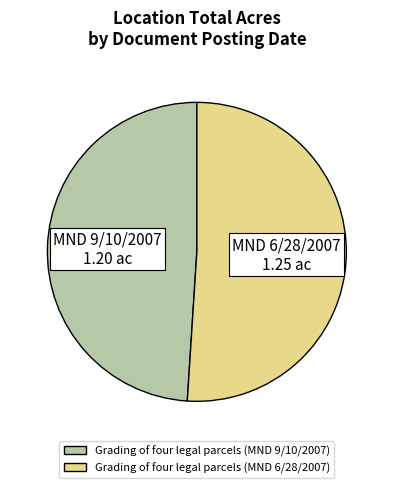

Rank the categories by value from highest to lowest.

Grading of four legal parcels (MND 6/28/2007), Grading of four legal parcels (MND 9/10/2007)